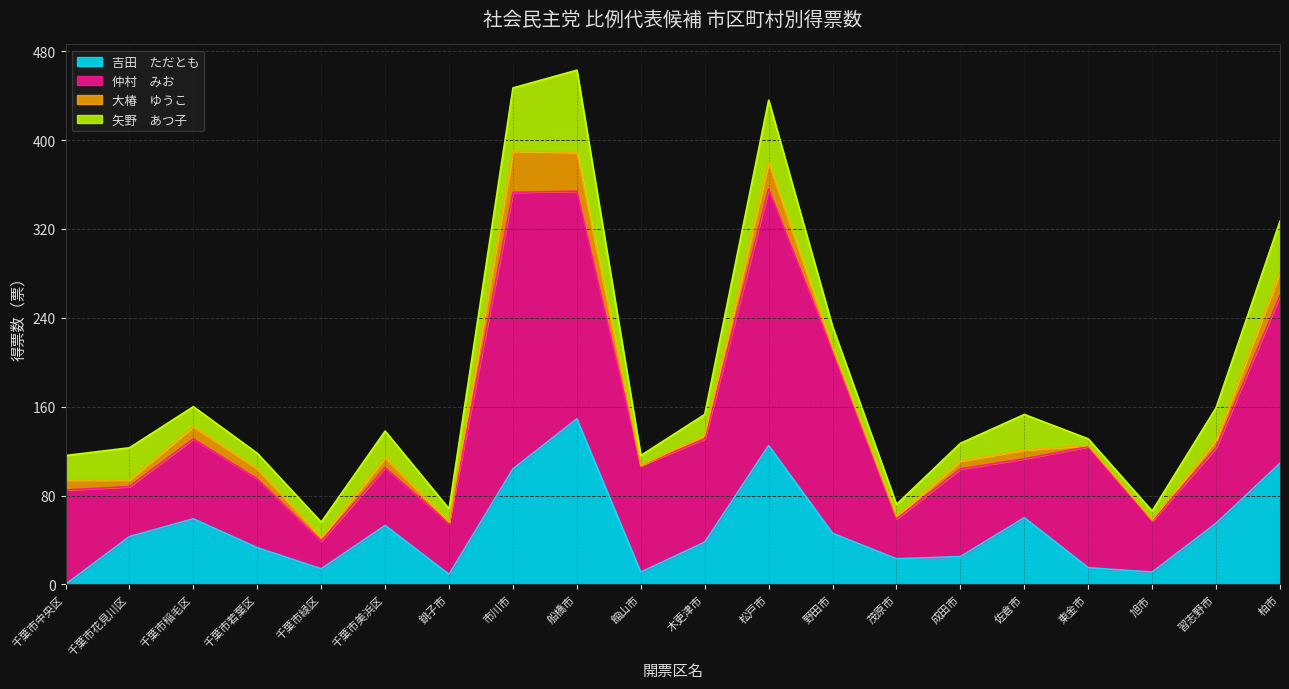

What position from the right is 松戸市?

9